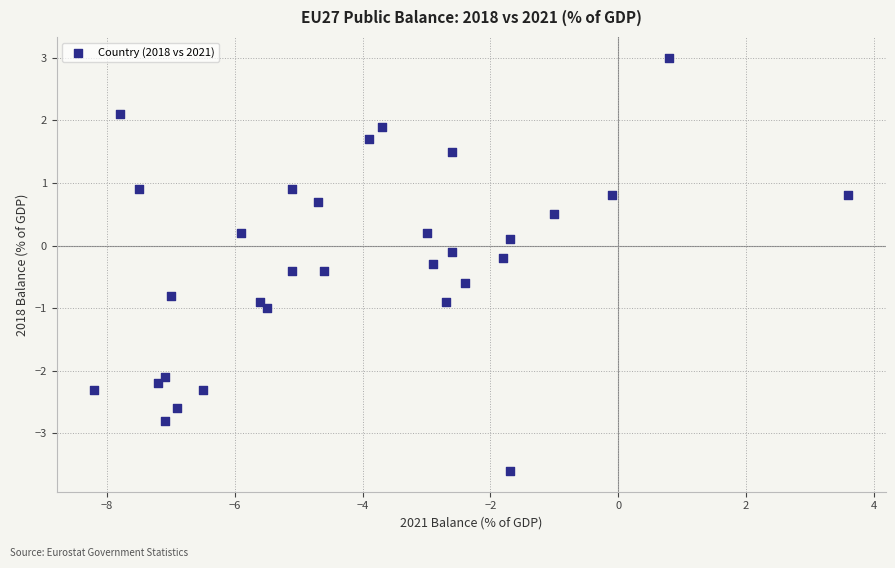

What is the range of Y values (max minus min)?

6.6